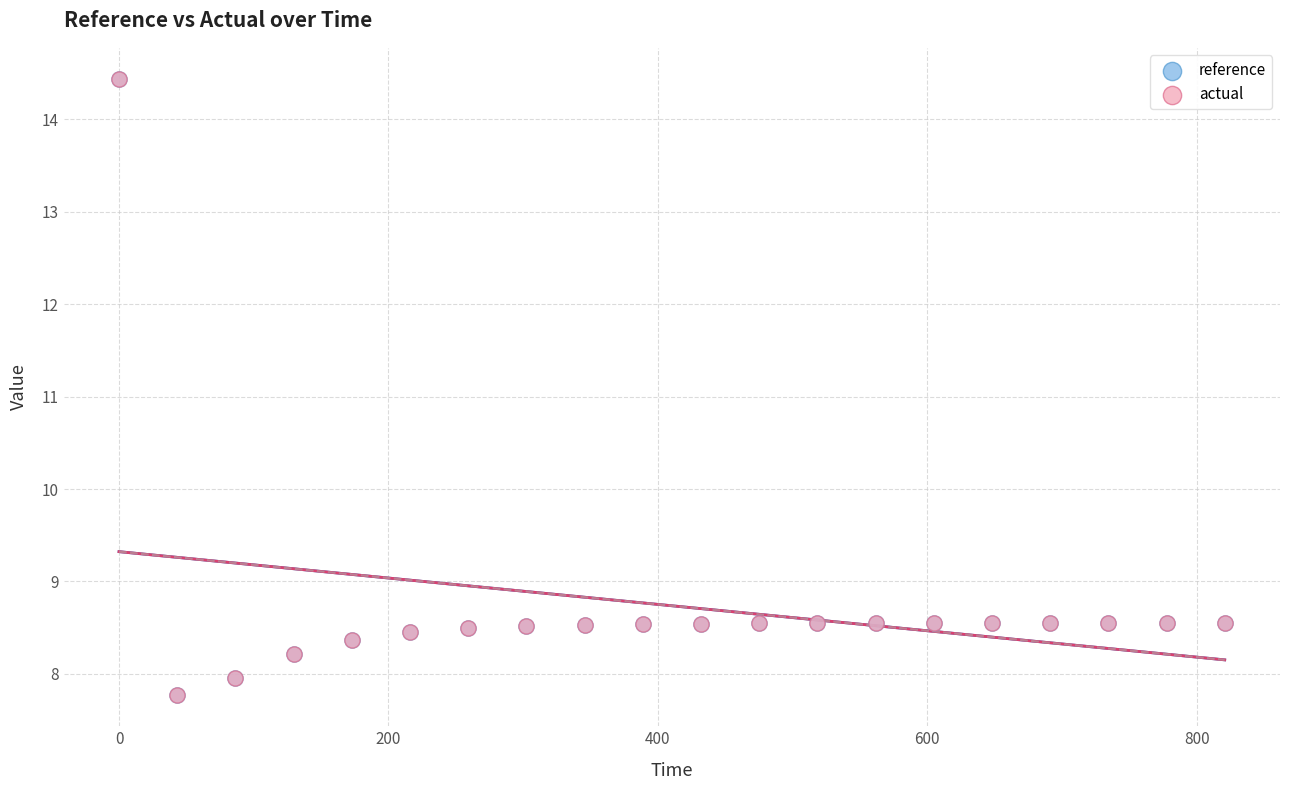

What are all the series names shown in the legend?

reference, actual